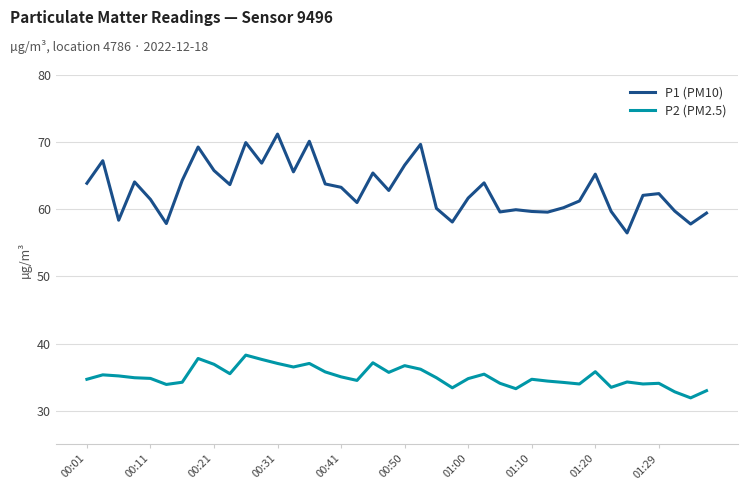

What is the highest value of the P1 (PM10) series?

71.2